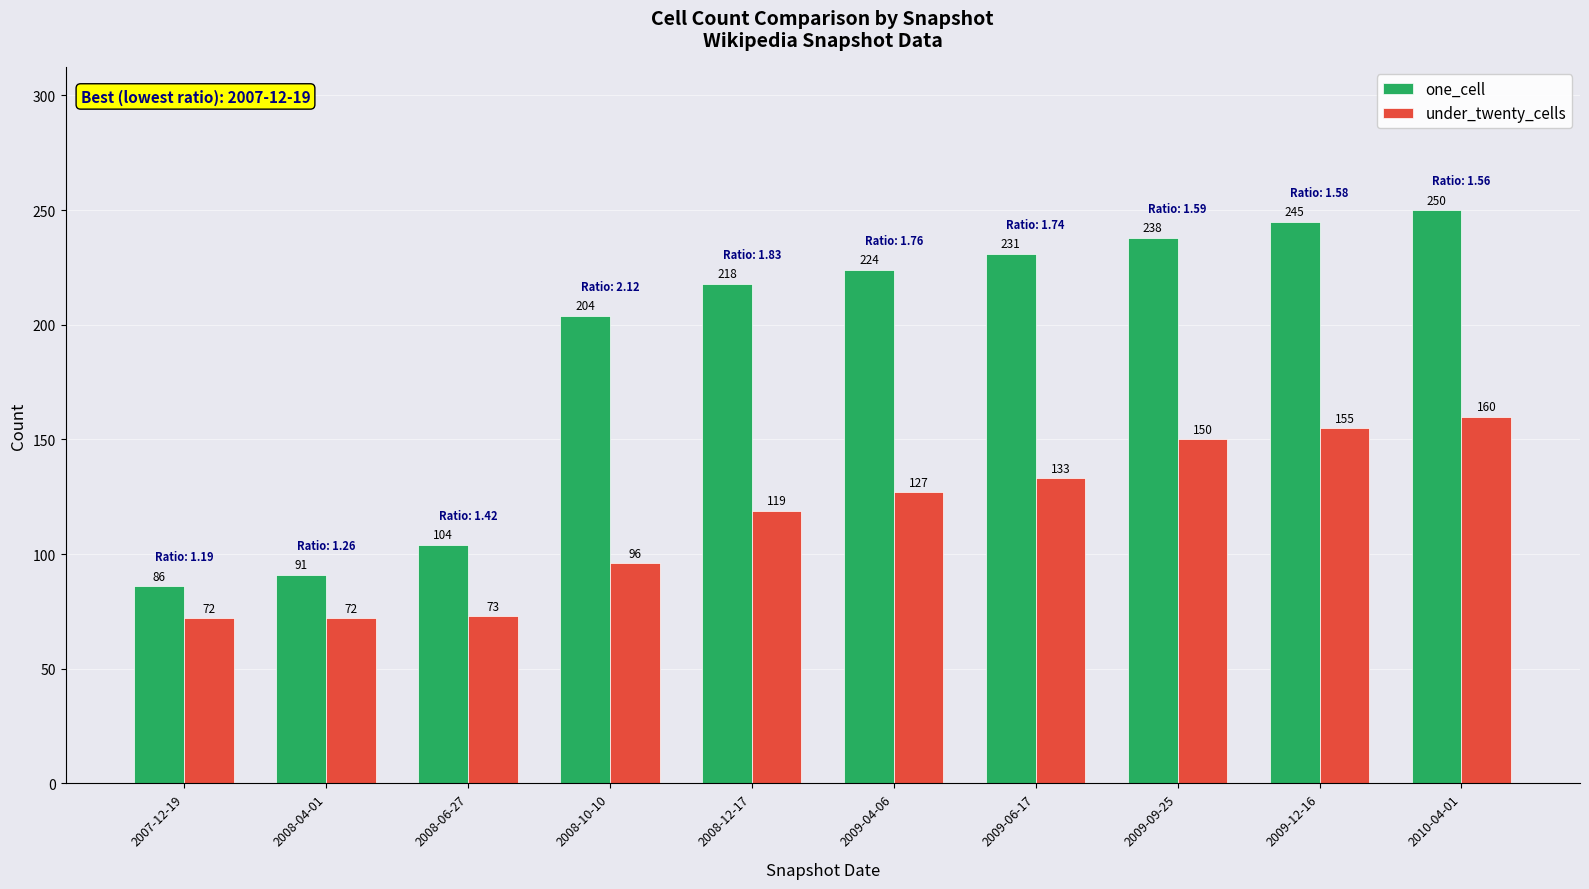

What is the label of the 8th bar from the right?

2008-06-27